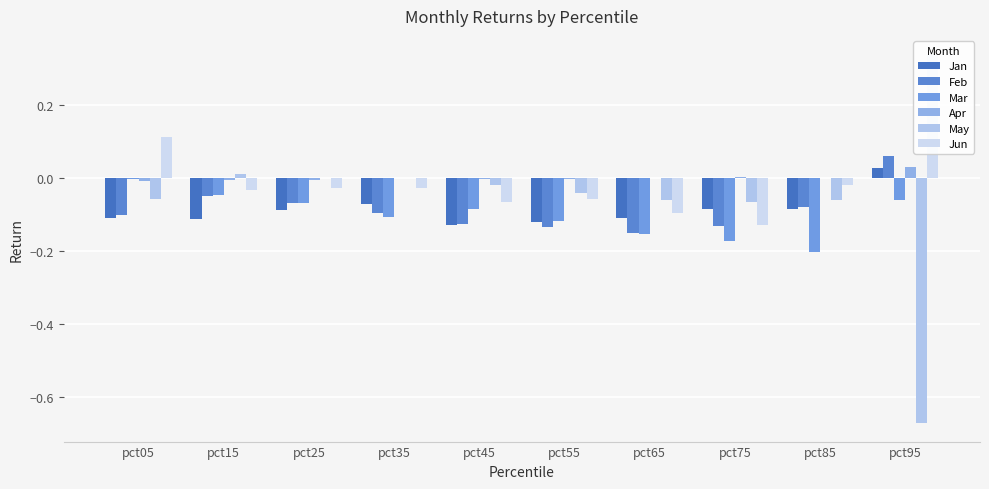

Between pct15 and pct65, which is larger?

pct65